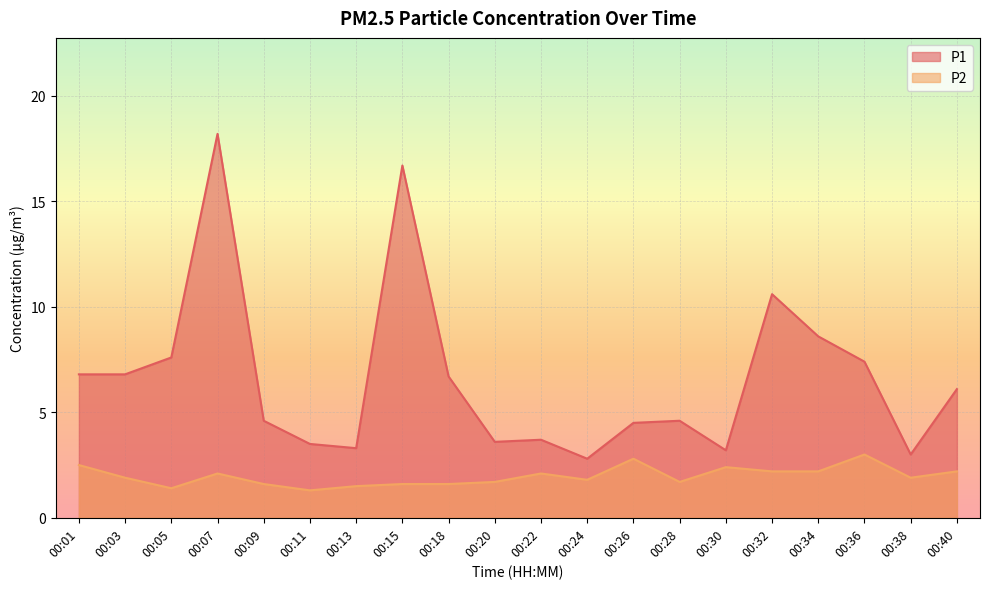

What is the maximum value shown in the chart?

18.2